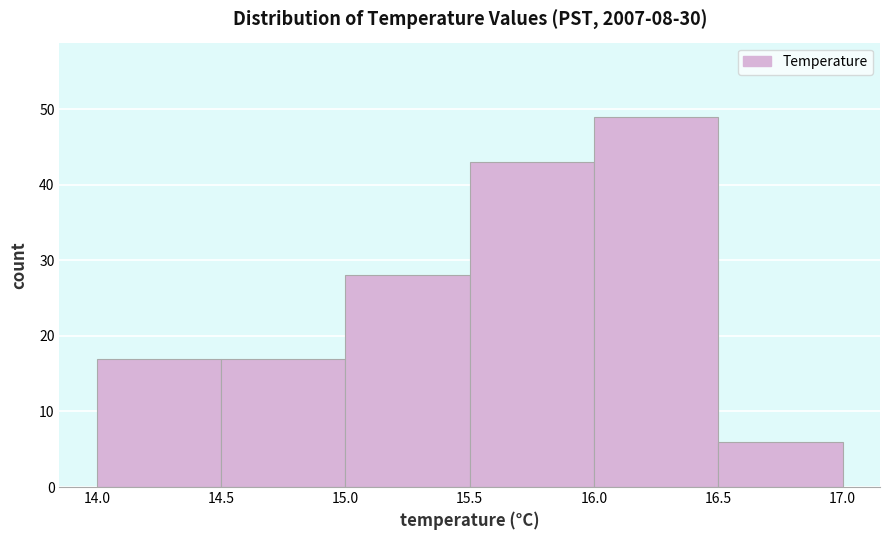

What is the height of the bar covering 14.0 to 14.5 on the x-axis? The values are not printed on the chart, so give them approximately, as read against the axis.

17